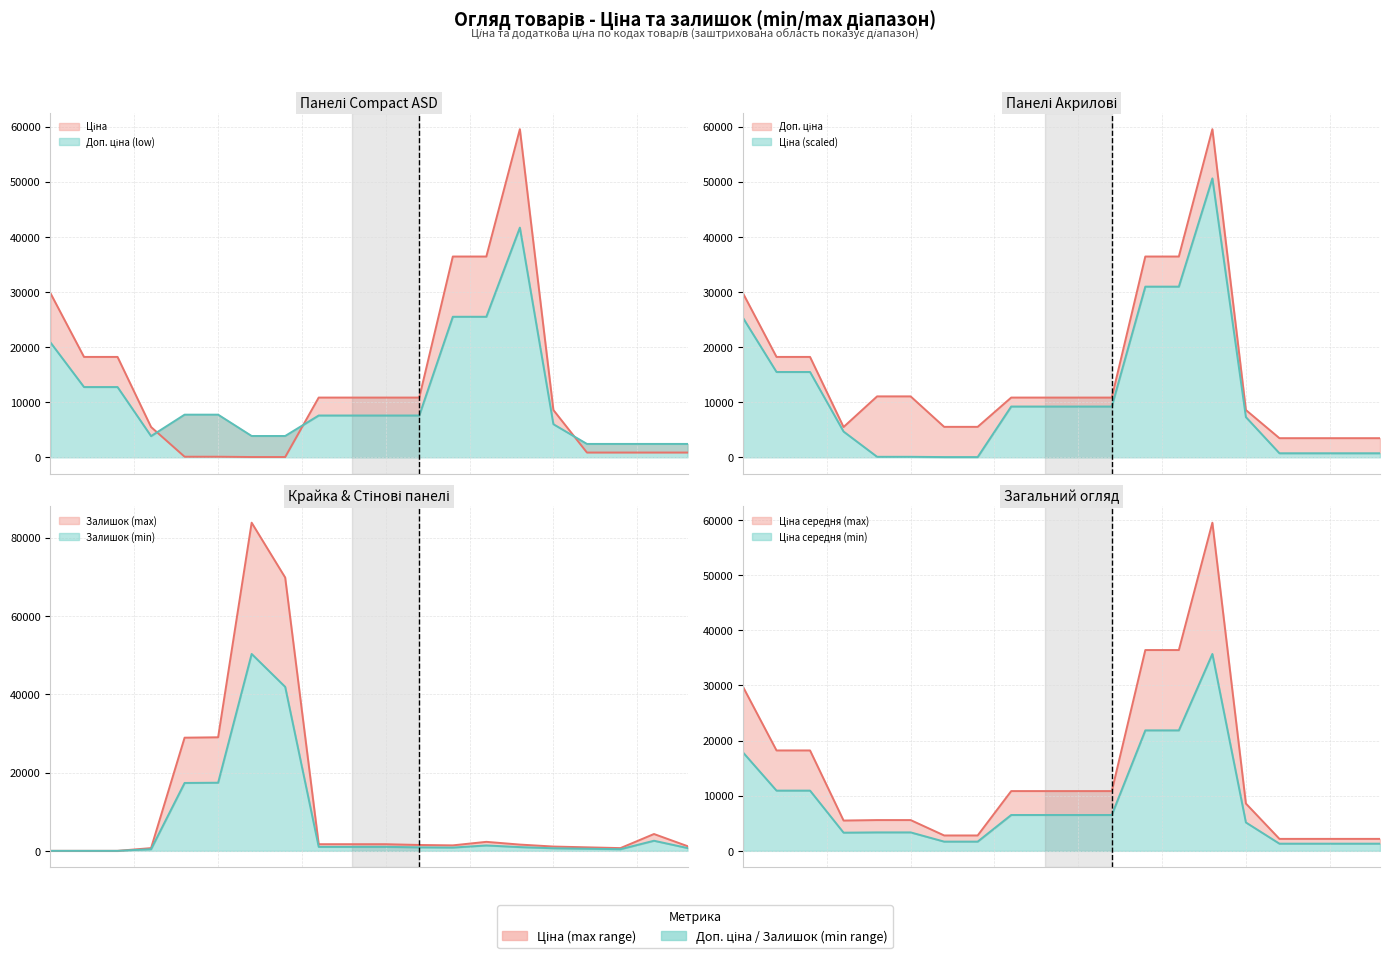

What is the label of the 11th point from the left?

285111961